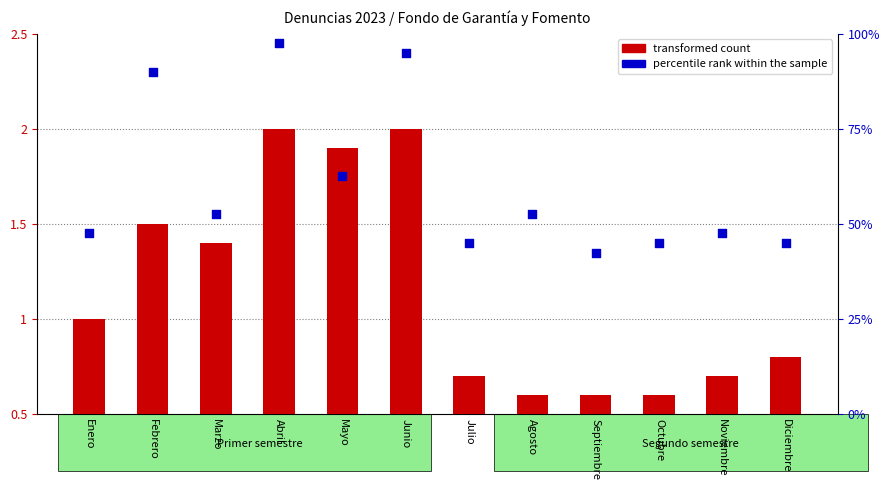

At how many categories does at least one series exceed 83?

3